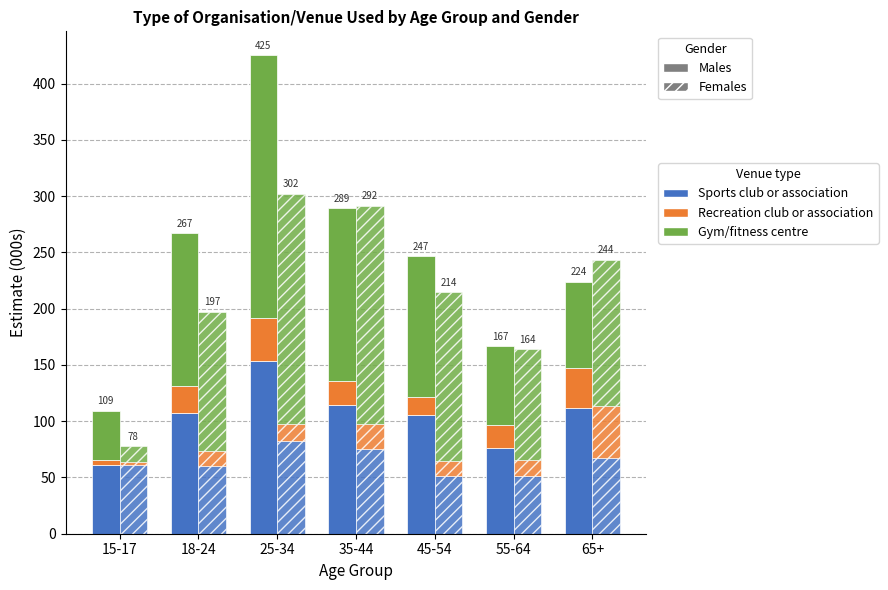

Read the Sports club or association (Males) value at 35-44.

114.2